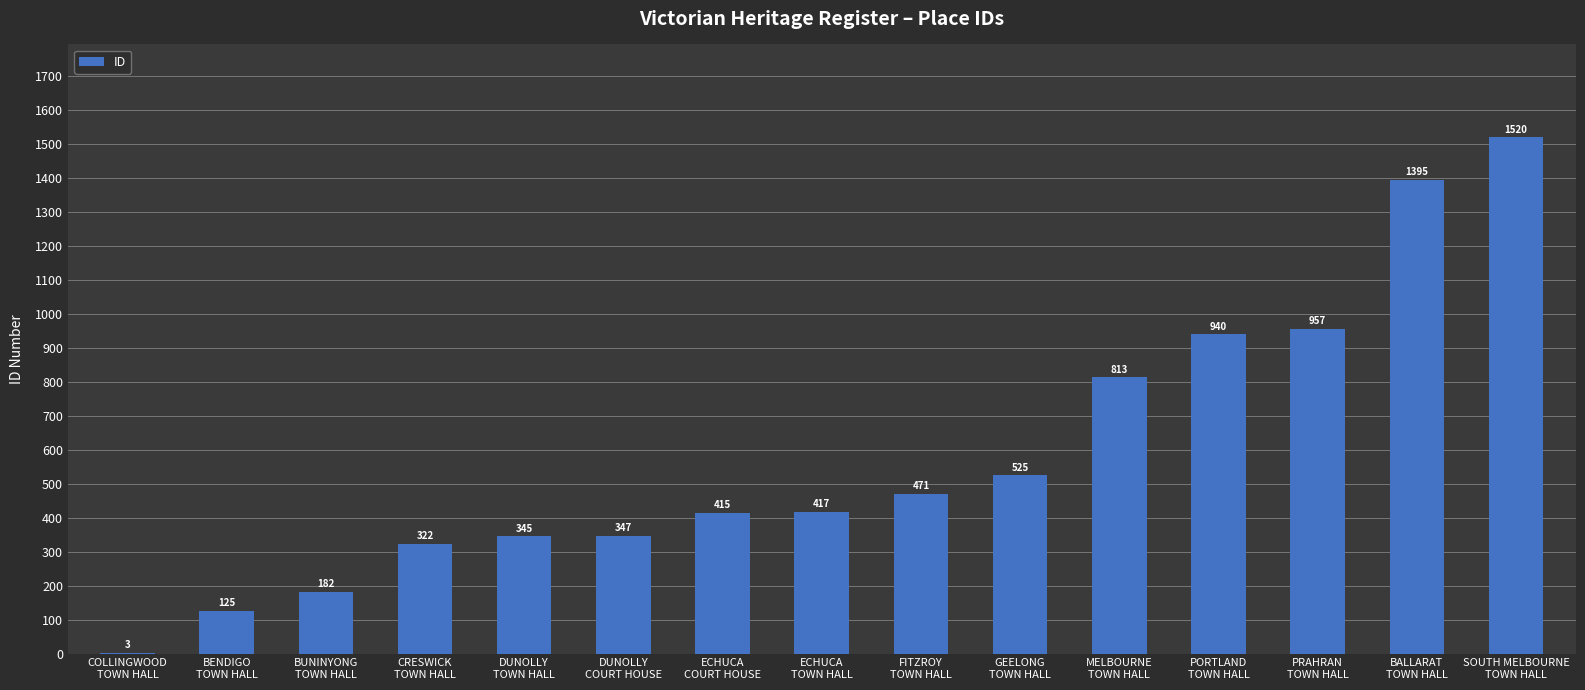

Approximately how many times larger is the value at PRAHRAN
TOWN HALL compared to PORTLAND
TOWN HALL?

1.0